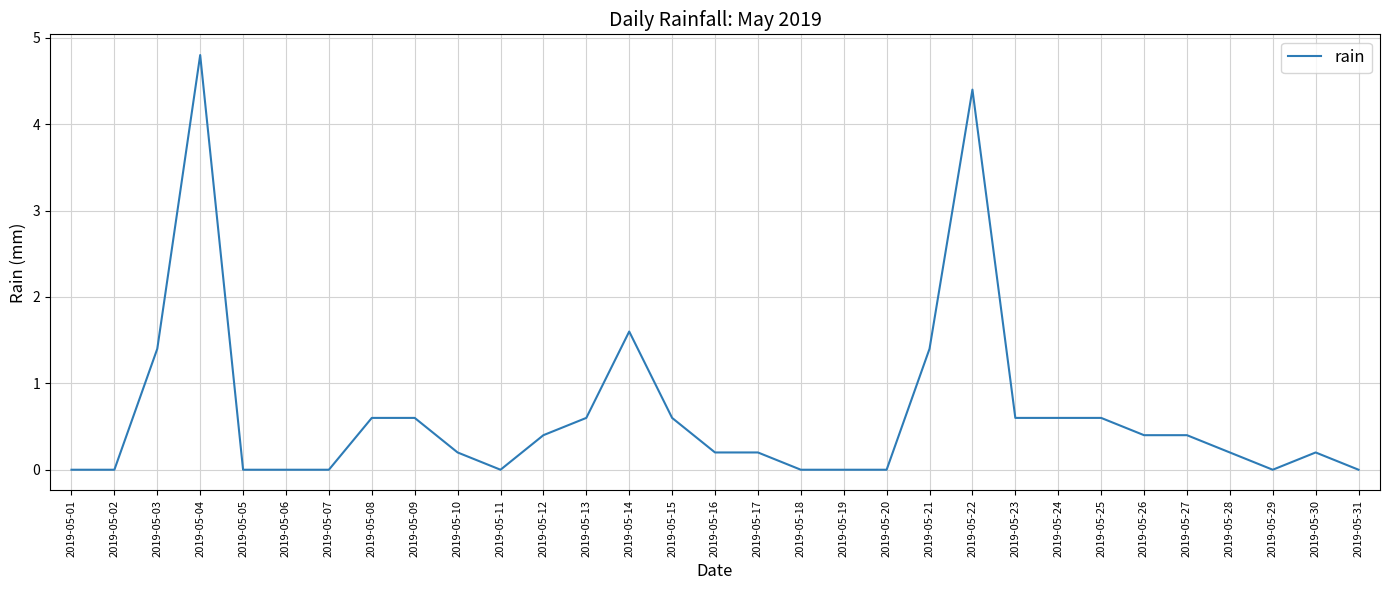

What is the maximum value shown in the chart?

4.8